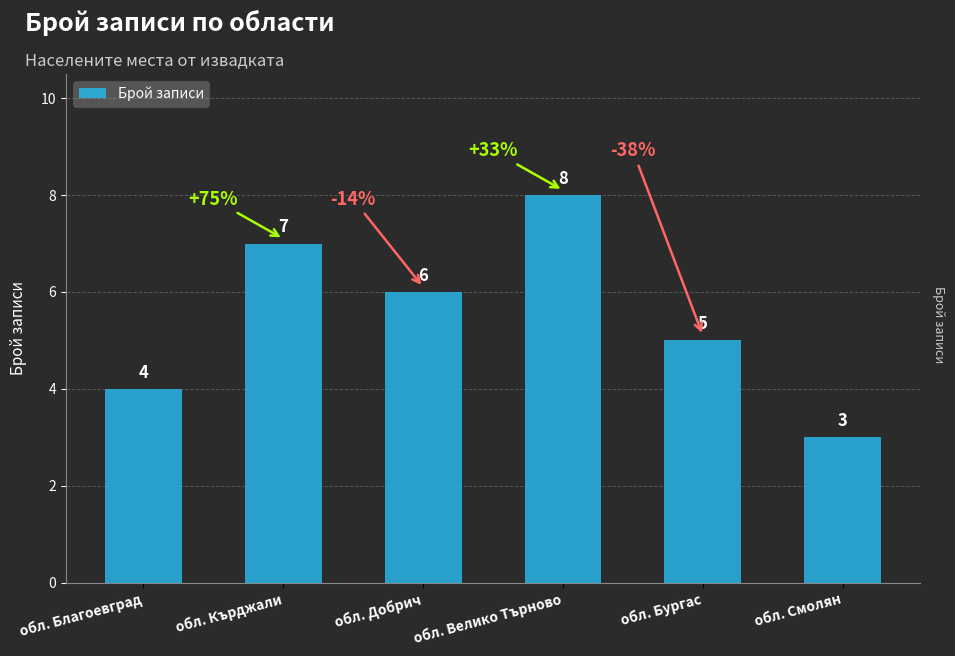

Reading left to right, transcribe all the data shown in this chart.

4	7	6	8	5	3